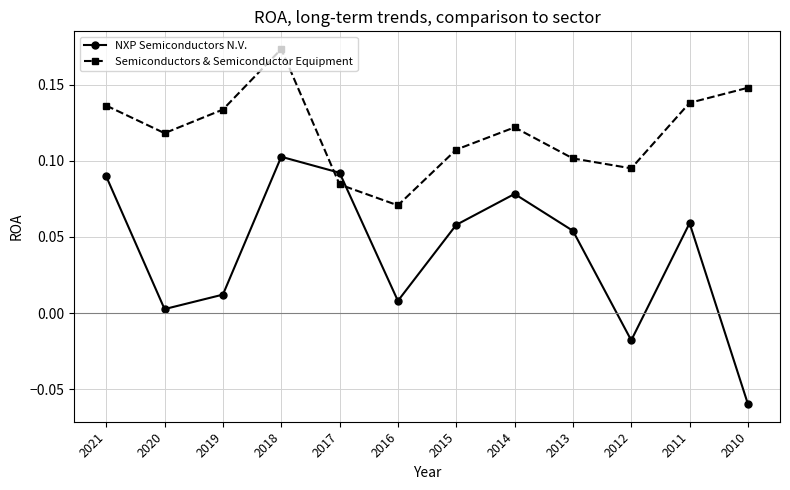

Where does the NXP Semiconductors N.V. series first go above 0?

2021